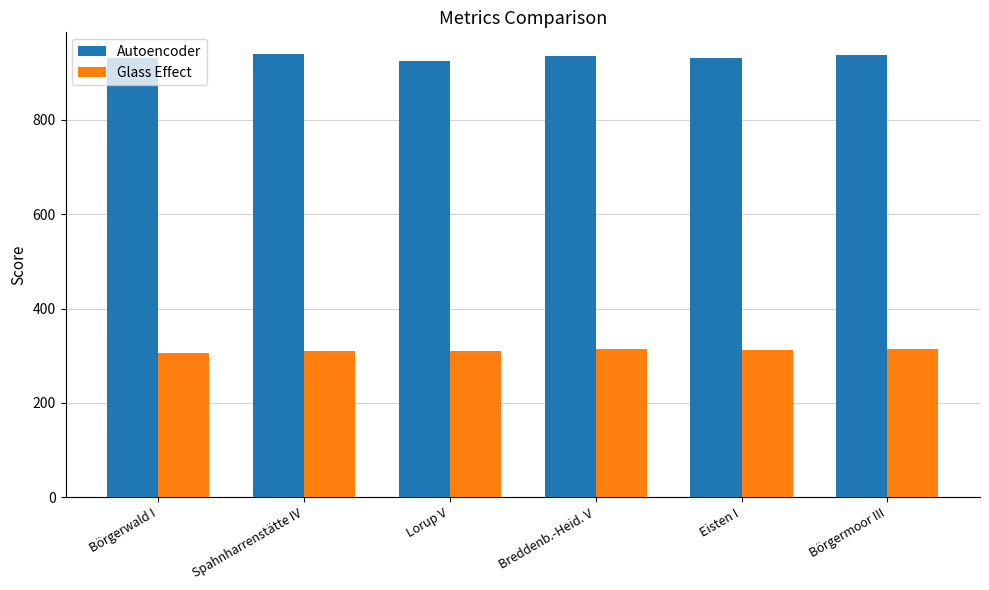

What is the average value of the Glass Effect series?

310.7